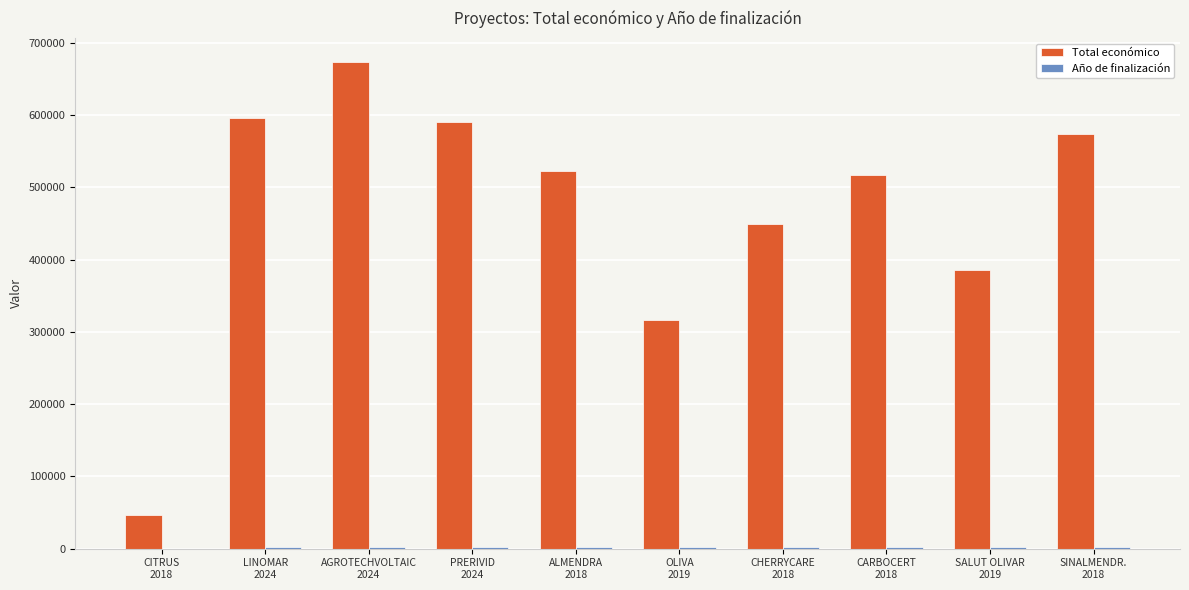

At which category is the sum across all series the highest?

AGROTECHVOLTAIC
2024